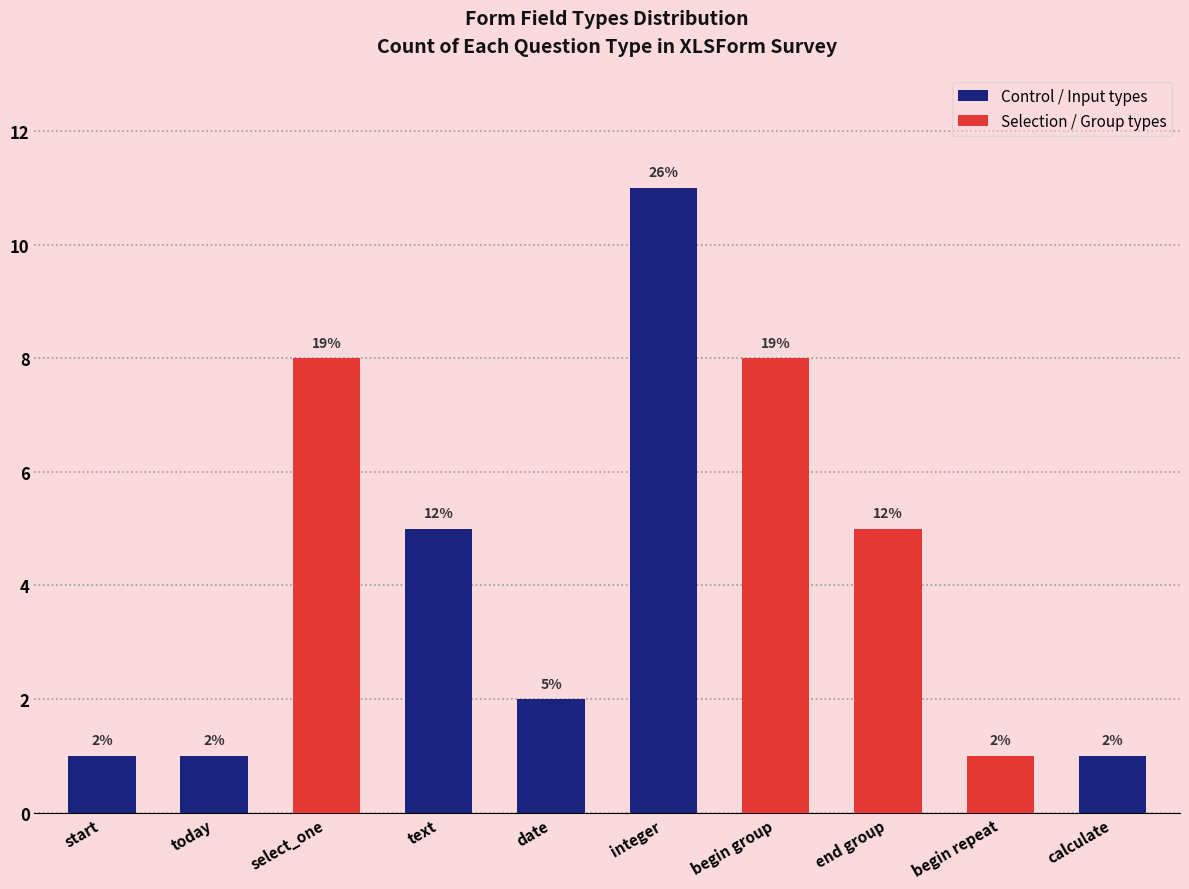

At which label does the data first exceed 5?

select_one